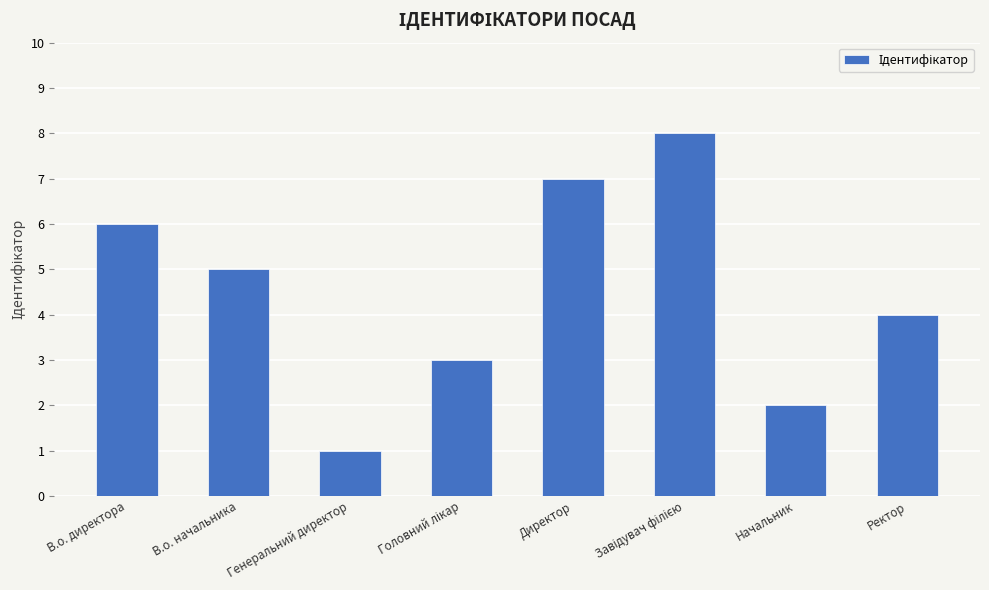

What is the smallest value displayed?

1